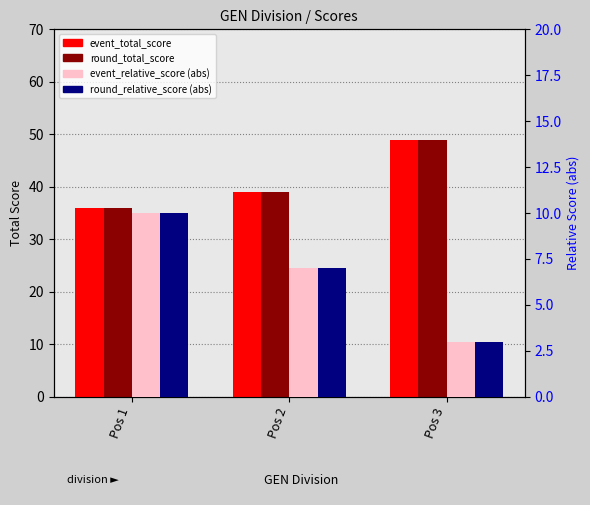

What is the difference between the maximum and minimum values in the event_relative_score (abs) series?

7